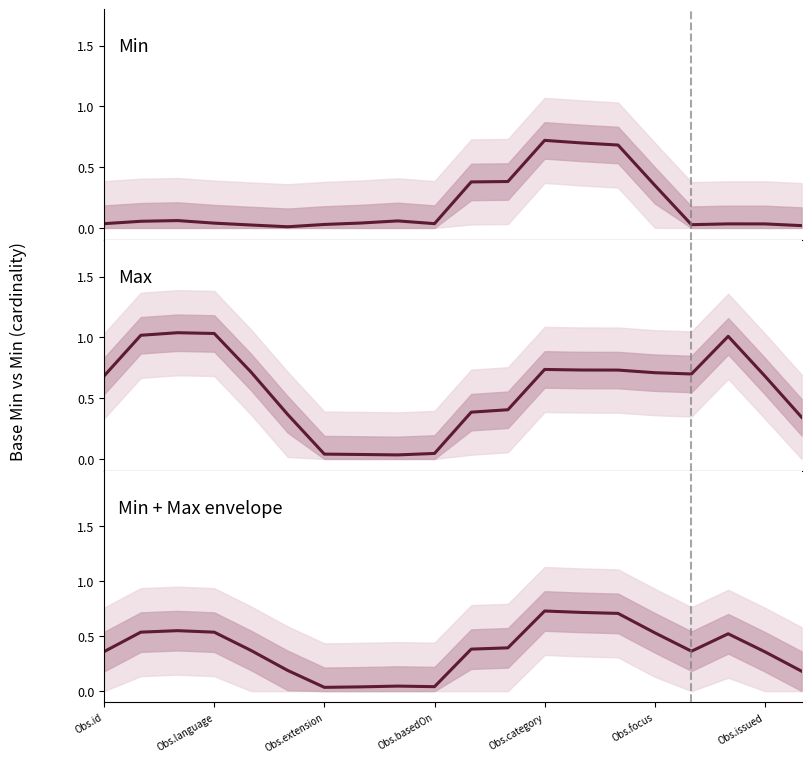

How many lines are shown in the chart?

3